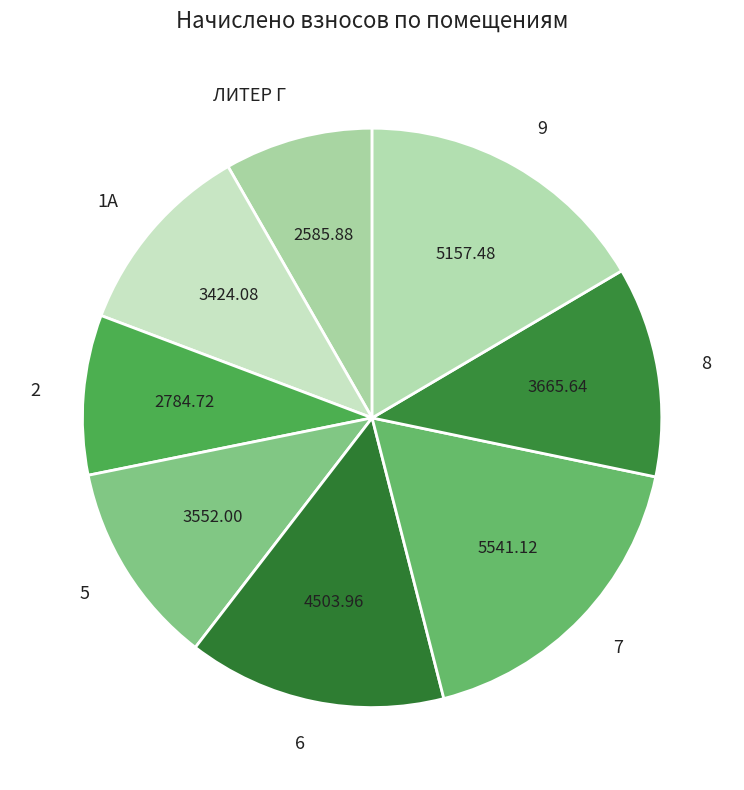

Is there any slice that represents more than half of the pie?

No